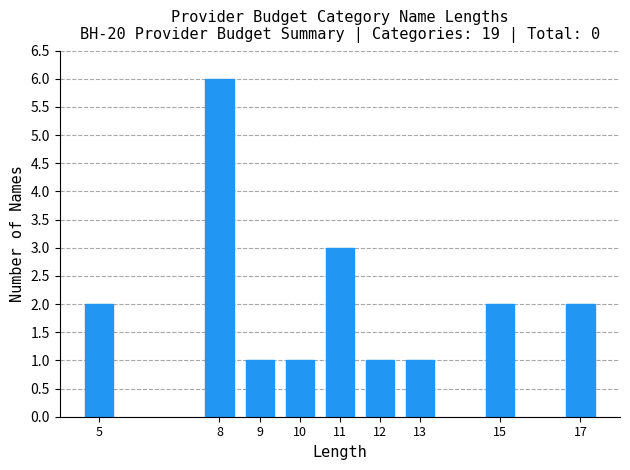

Reading left to right, extract all data points from this chart.

5=2	8=6	9=1	10=1	11=3	12=1	13=1	15=2	17=2